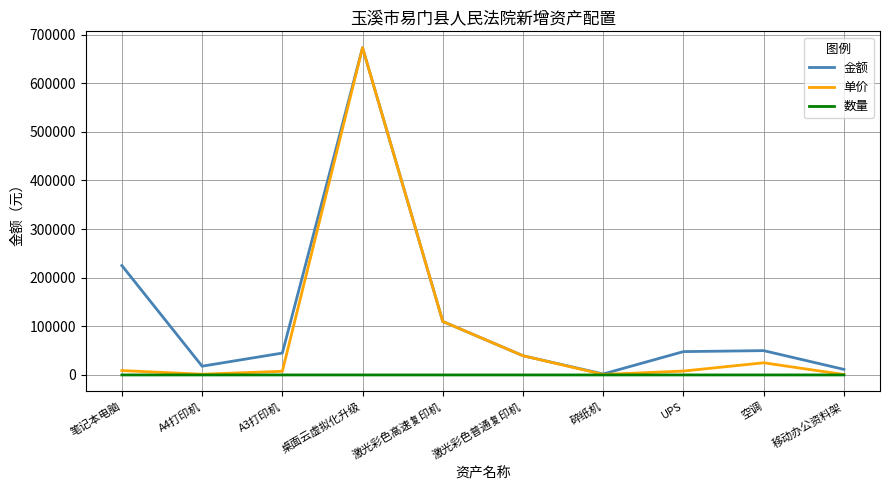

At which category does the chart reach its peak across all series?

桌面云虚拟化升级